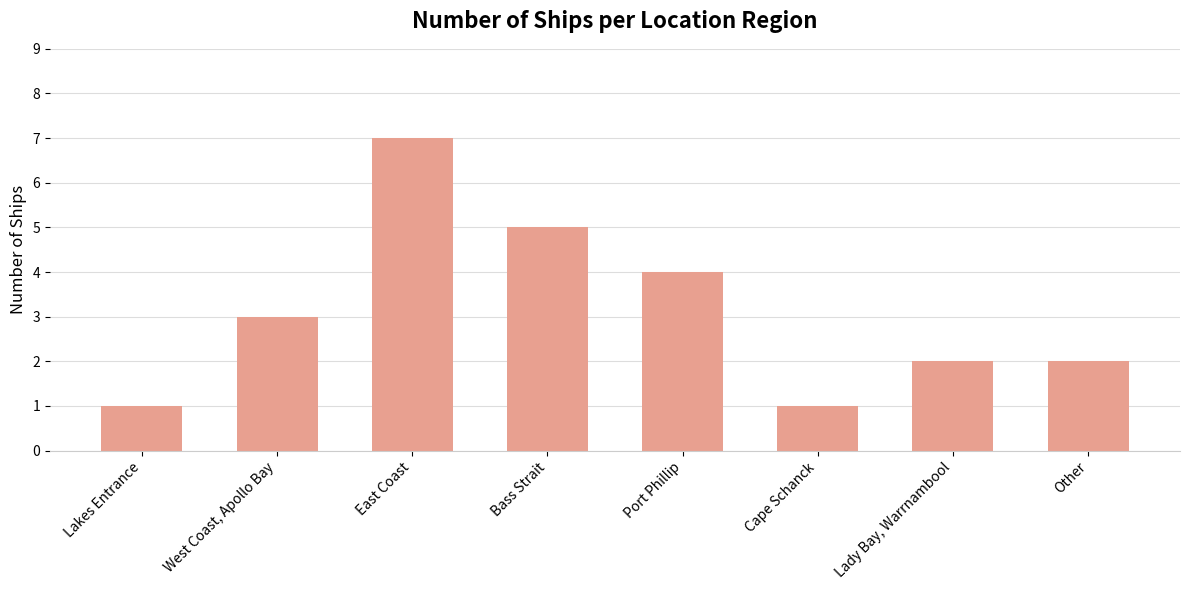

What position from the left is Lakes Entrance?

1